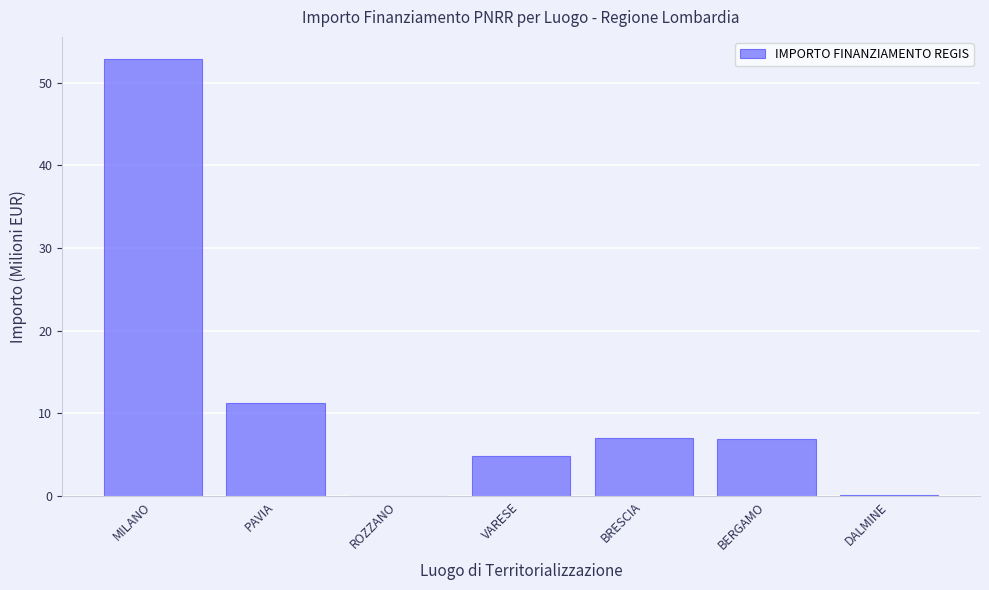

What is the change in value from MILANO to BERGAMO?

-46.0